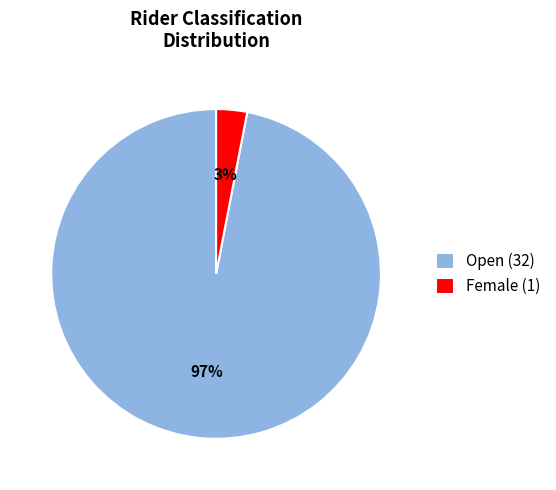

Which slice is the smallest?

Female